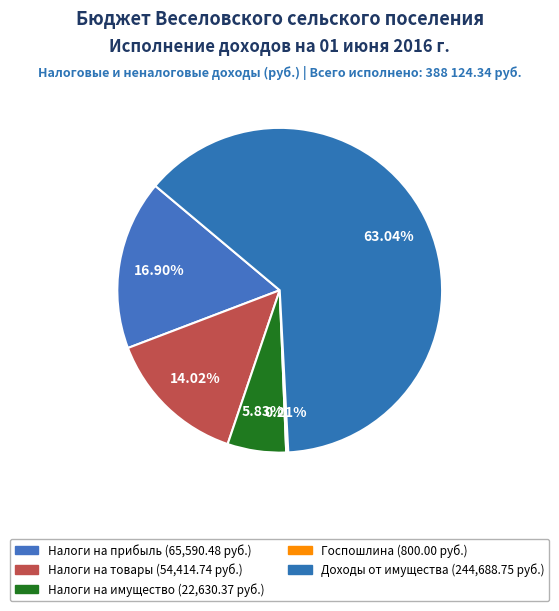

Is there a majority slice in this chart?

Yes